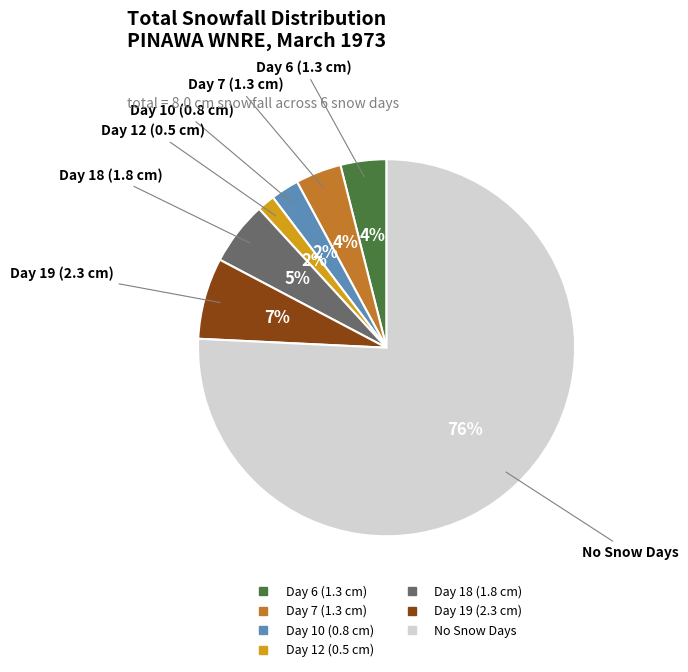

Is there a majority slice in this chart?

Yes